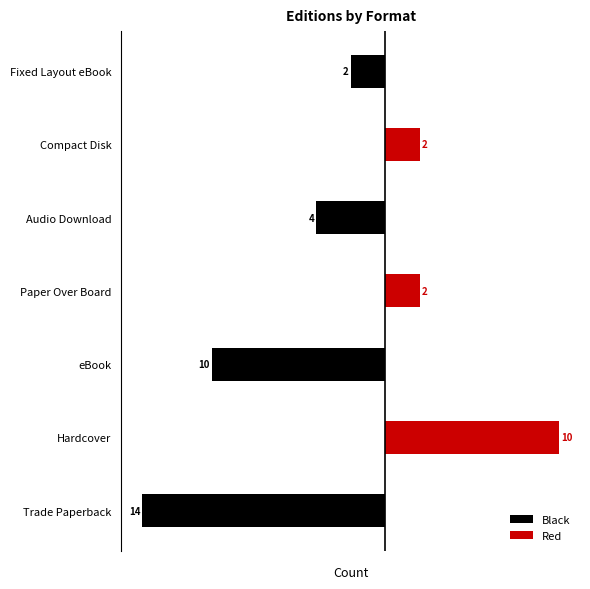

What is the sum of the Red values at Compact Disk and eBook?

2